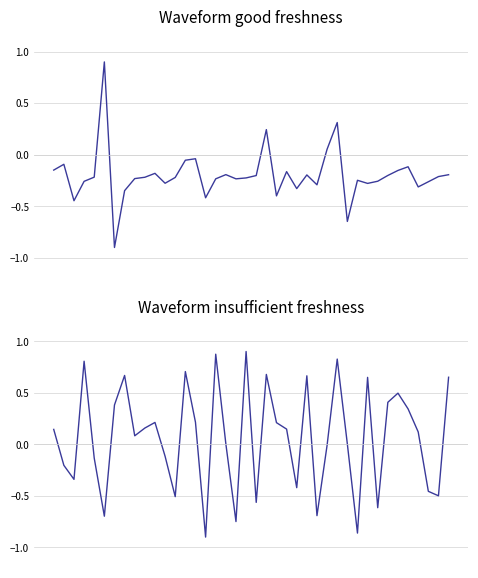

What is the sum of the dnbrad values at 18 and 0?

-0.4